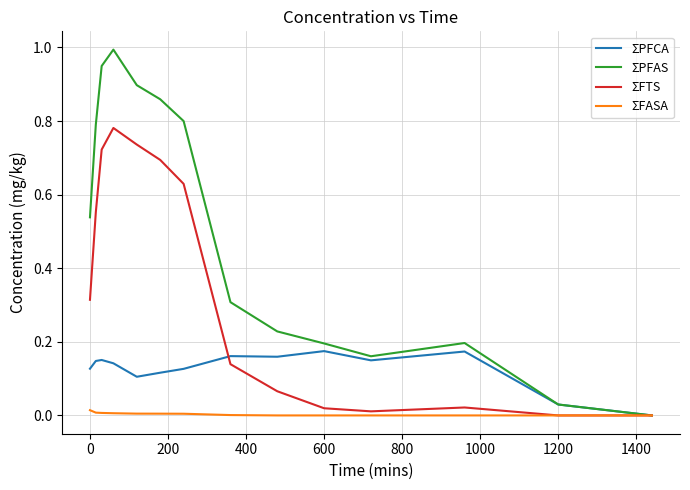

Rank the series by their maximum value, from lowest to highest.

ΣFASA, ΣPFCA, ΣFTS, ΣPFAS